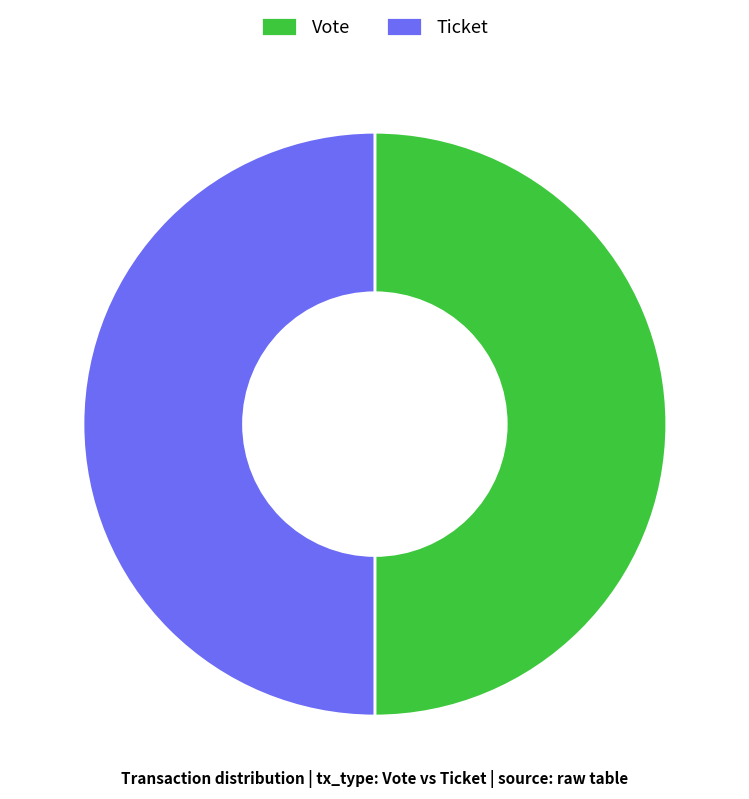

True or false: Vote accounts for 50% of the total.

True